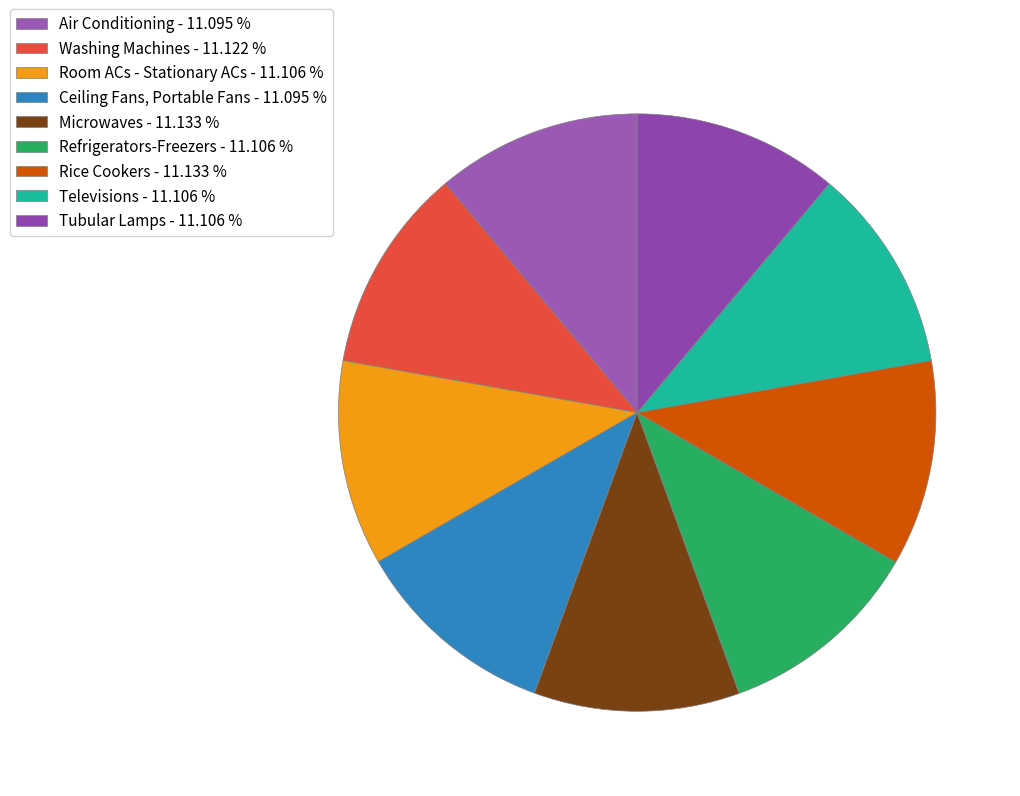

Combined, what portion of the pie is Tubular Lamps and Air Conditioning?

22.2%